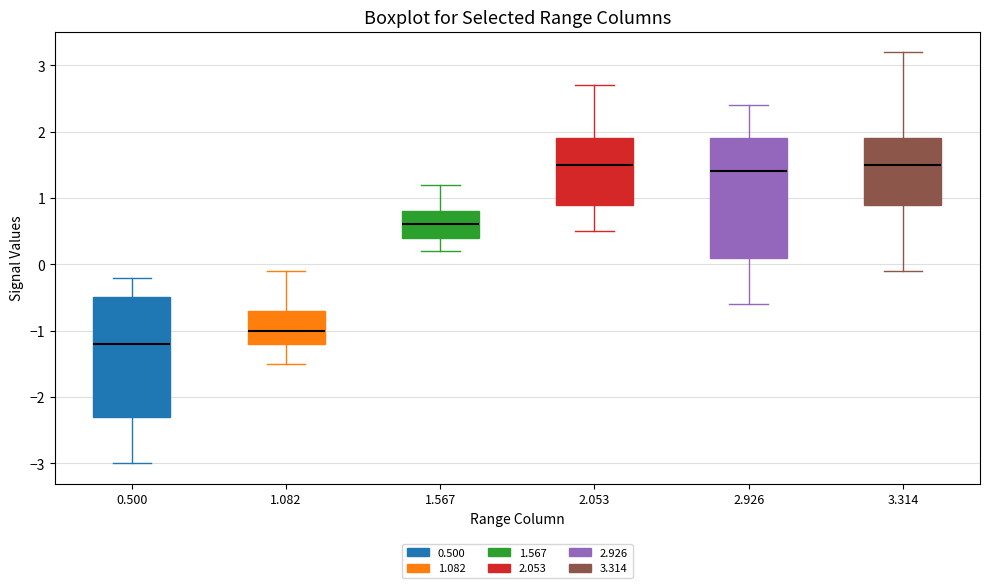

Reading left to right, transcribe this box plot: for each box, give where its median line is, the range the box spans, and where its two whiskers end, as read against the y-axis. The values are not printed on the chart, so give them approximately, as read against the axis.

0.500: median -1.2, box -2.3 to -0.5, whiskers -3.0 to -0.2
1.082: median -1.0, box -1.2 to -0.7, whiskers -1.5 to -0.1
1.567: median 0.6, box 0.4 to 0.8, whiskers 0.2 to 1.2
2.053: median 1.5, box 0.9 to 1.9, whiskers 0.5 to 2.7
2.926: median 1.4, box 0.1 to 1.9, whiskers -0.6 to 2.4
3.314: median 1.5, box 0.9 to 1.9, whiskers -0.1 to 3.2